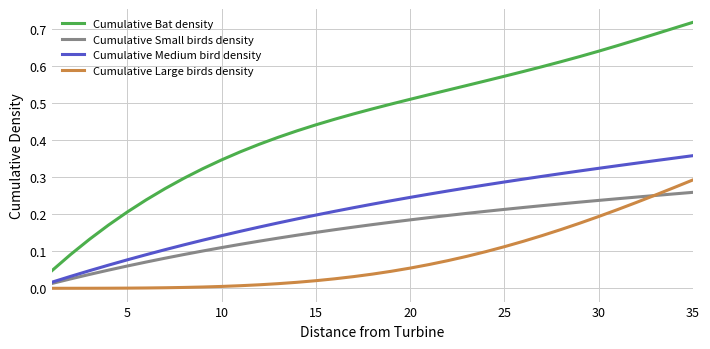

Which series has the largest range (max minus min)?

Cumulative Bat density